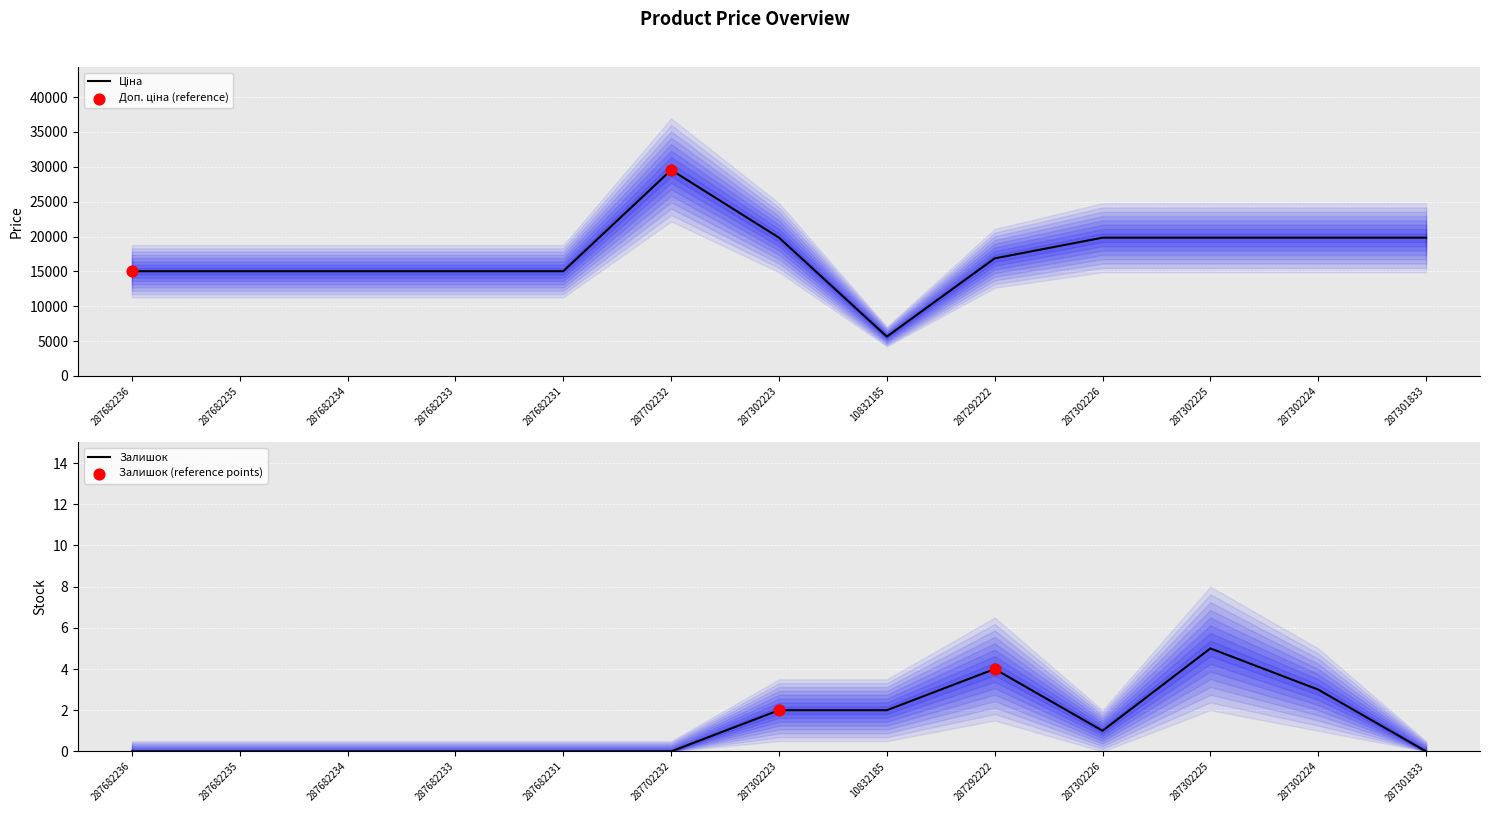

What are all the series names shown in the legend?

Ціна, Залишок